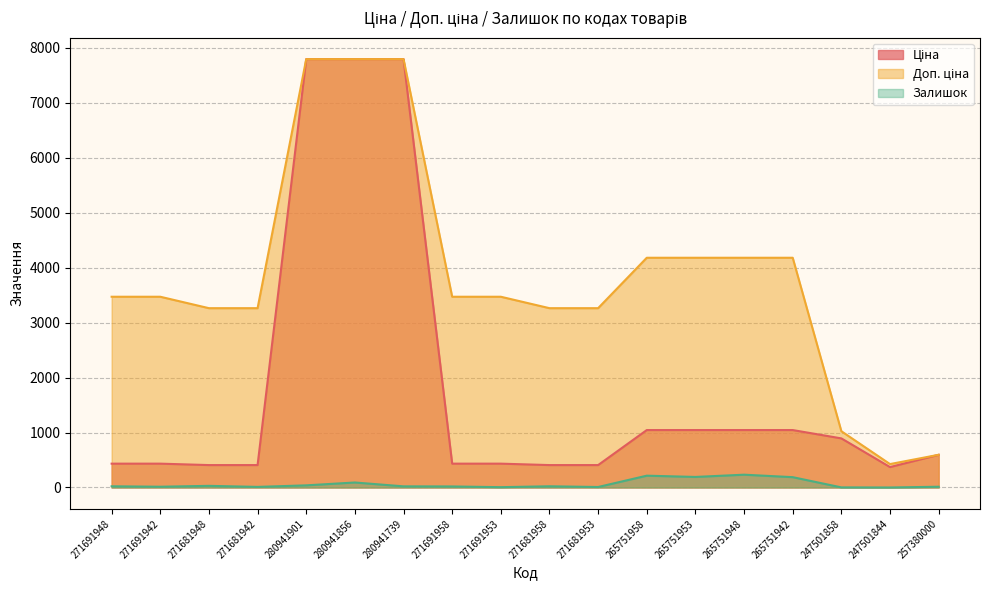

Count the number of data series in this chart.

3